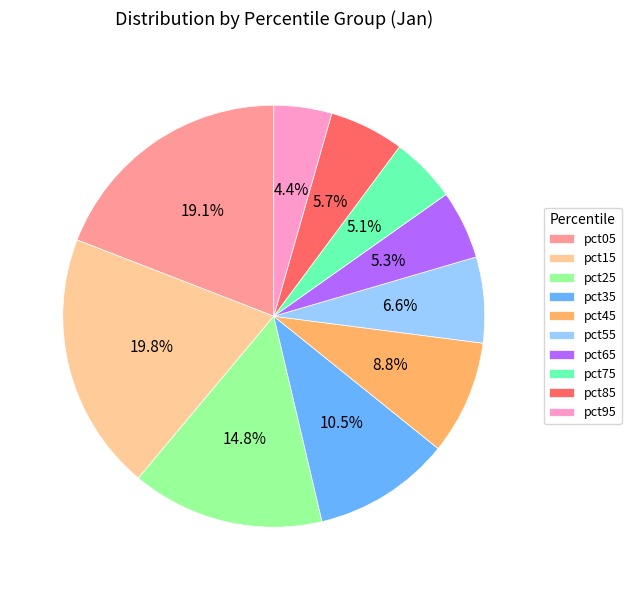

To the nearest percent, what is the difference between the pct05 and pct25 slice percentages?

4%